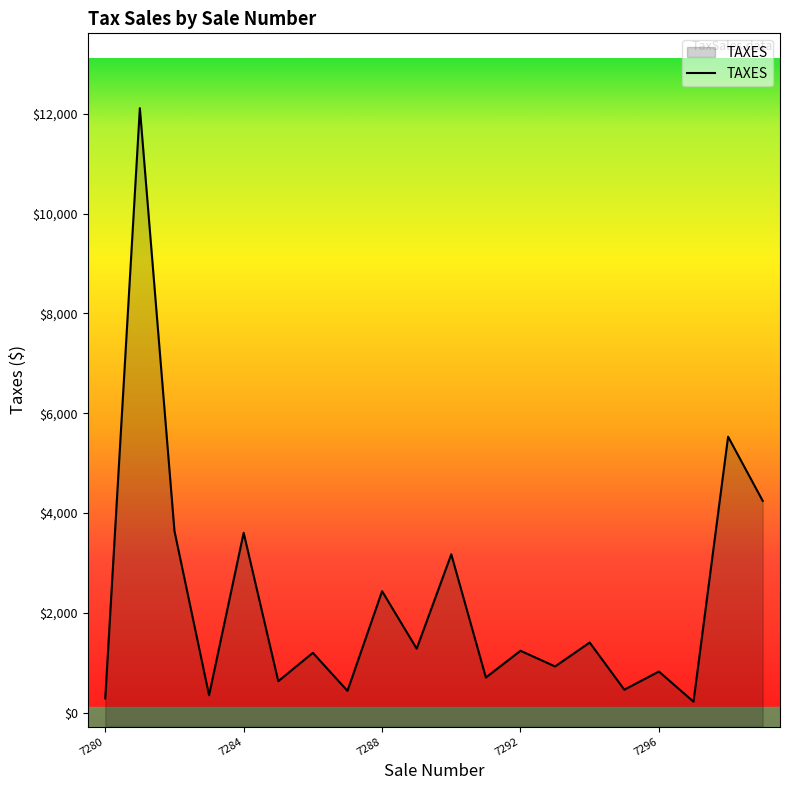

What is the value of the 8th point from the left?

434.8